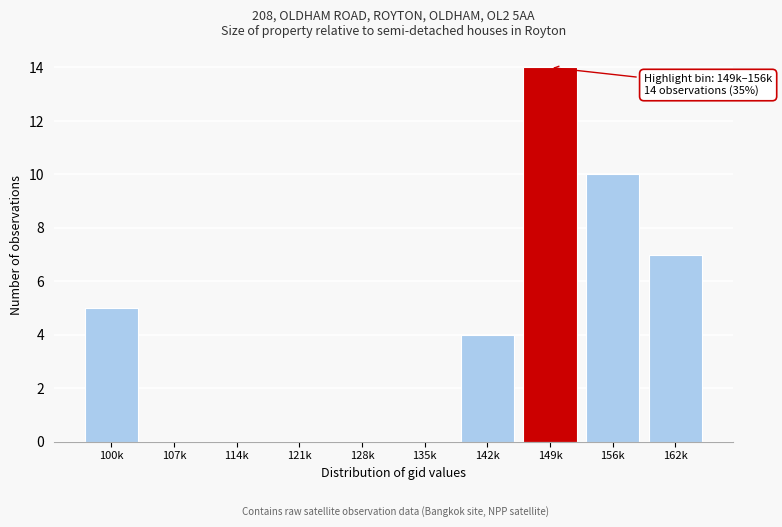

Reading left to right, extract all data points from this chart.

100k=5	107k=0	114k=0	121k=0	128k=0	135k=0	142k=4	149k=14	156k=10	162k=7